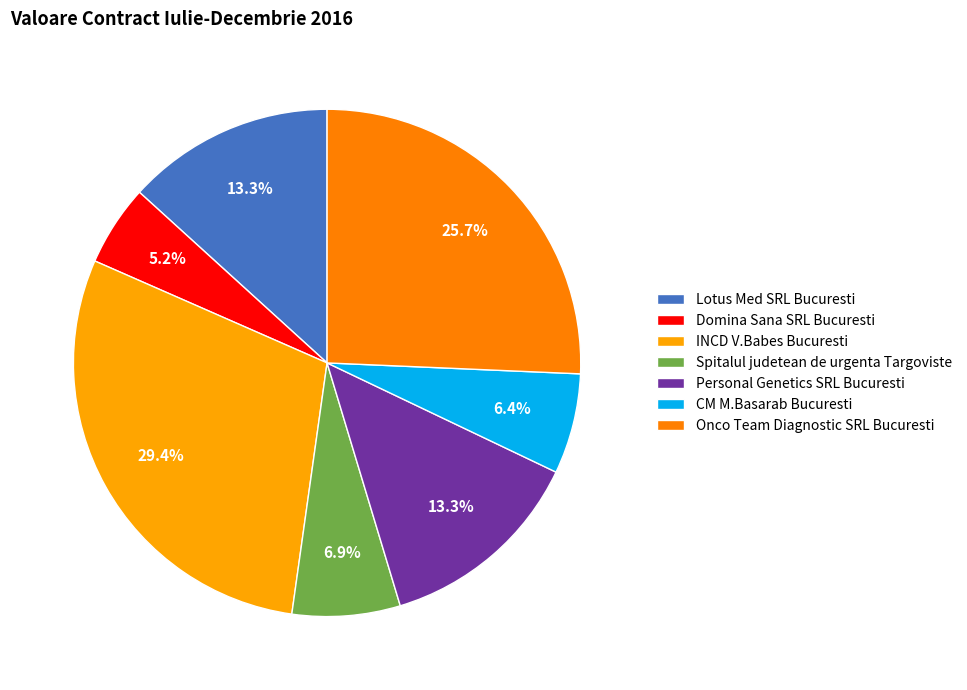

To the nearest percent, what percentage of the pie is CM M.Basarab Bucuresti?

6%